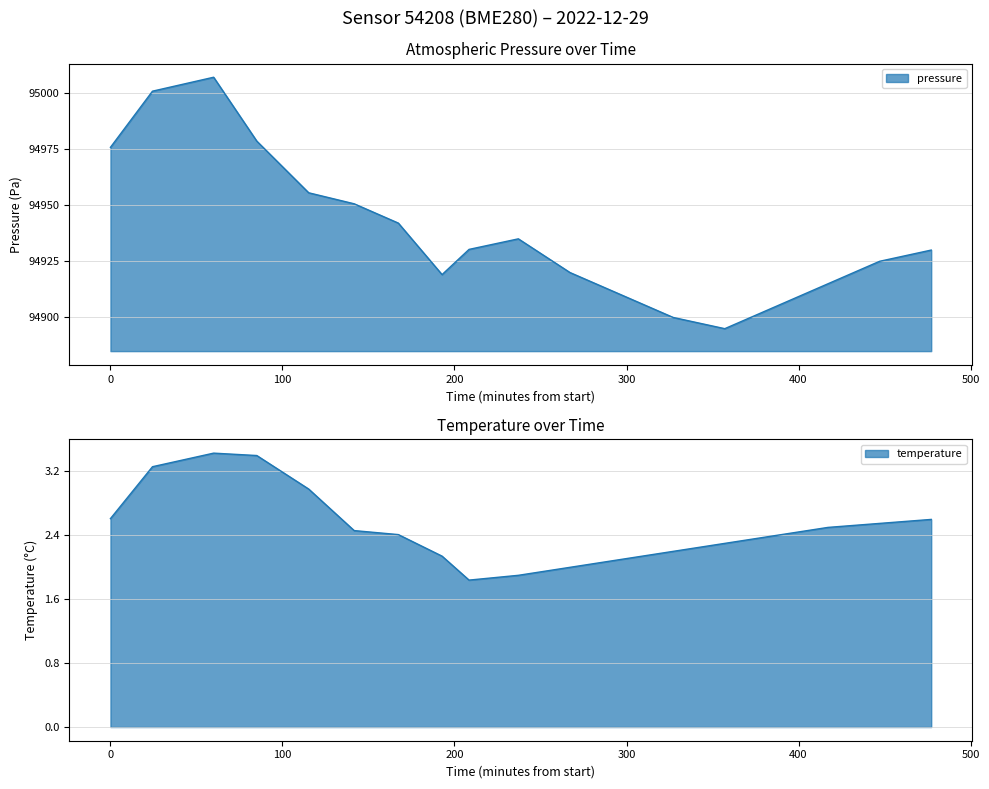

What is the sum of the temperature values at 05:00 and 01:02?

5.5